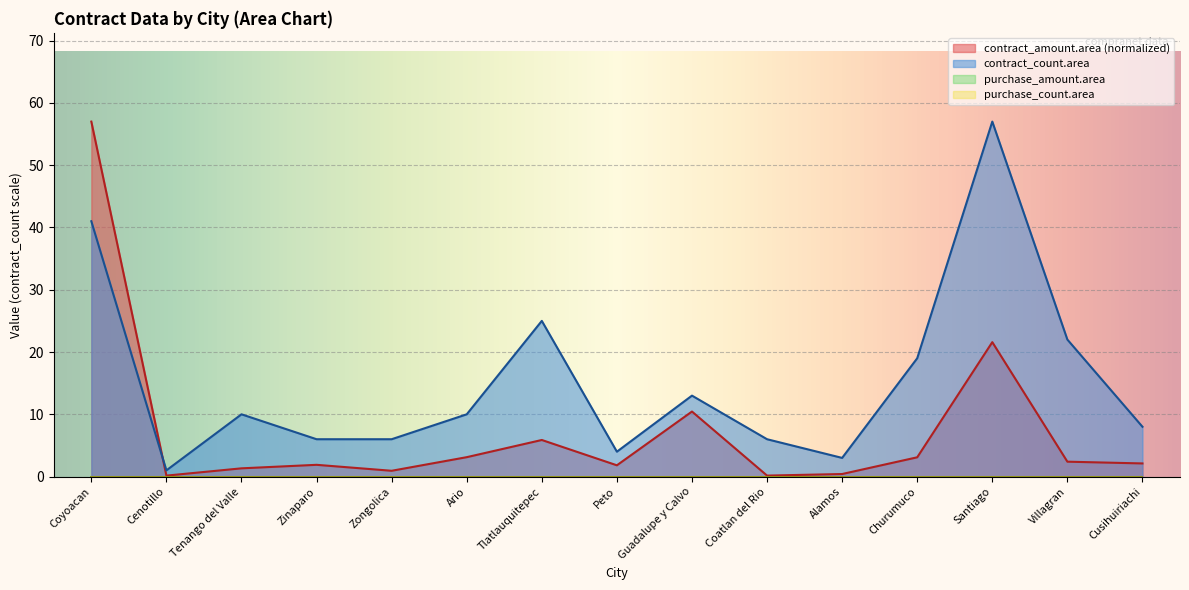

Which series ends up on top after the final intersection of contract_count.area and contract_amount.area?

contract_count.area